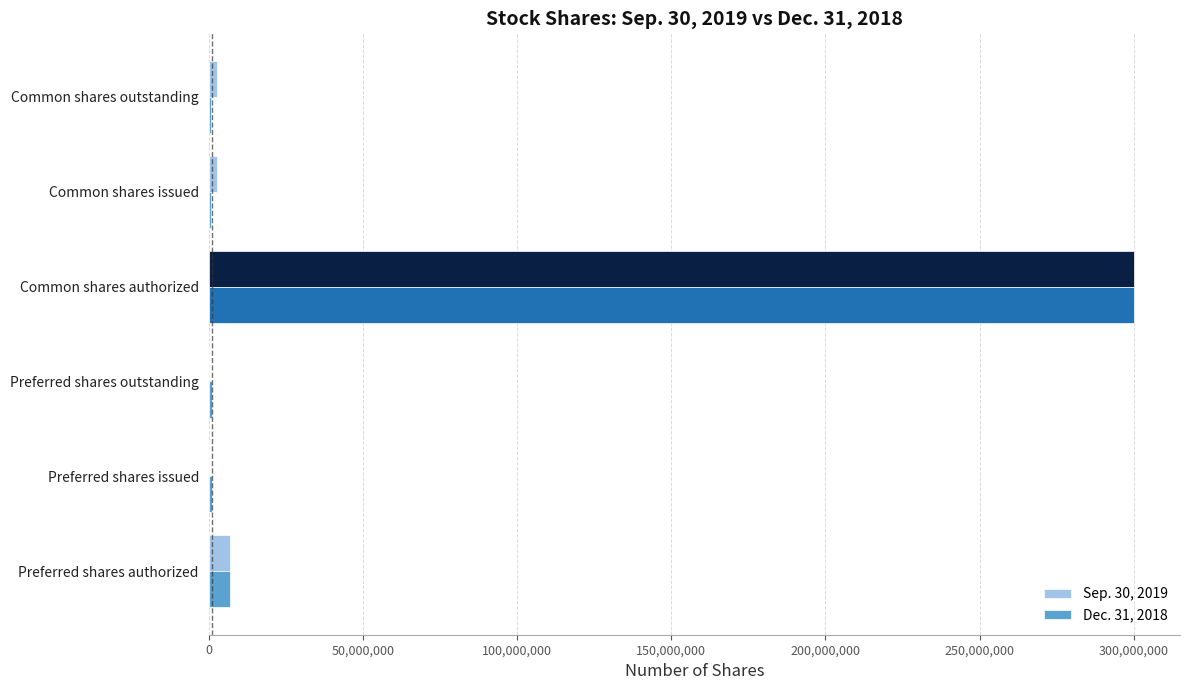

At which category is the sum across all series the highest?

Common shares authorized